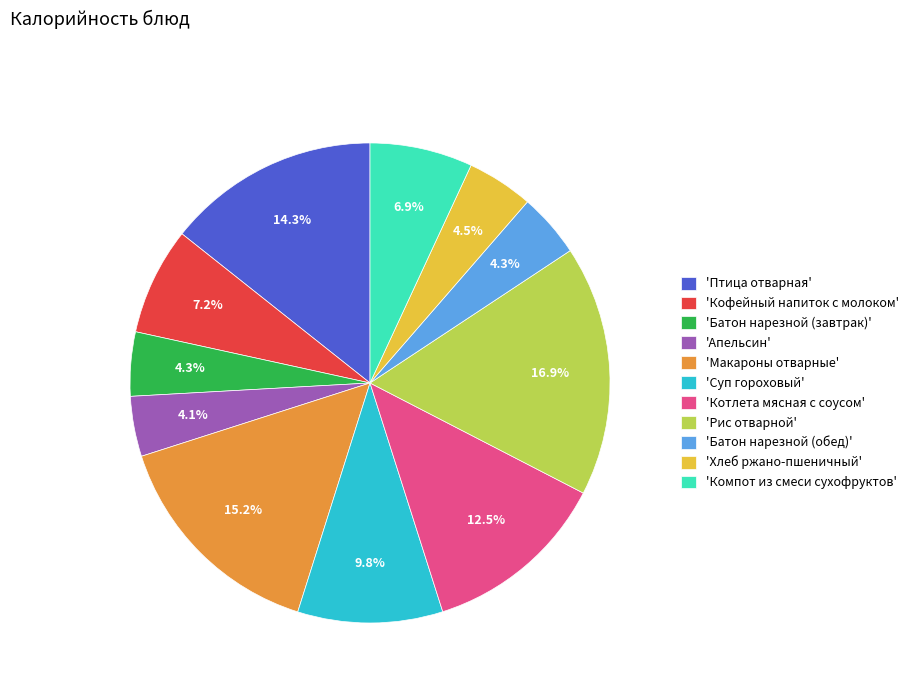

Is the sum of 'Батон нарезной (обед)' and 'Суп гороховый' greater than half?

No